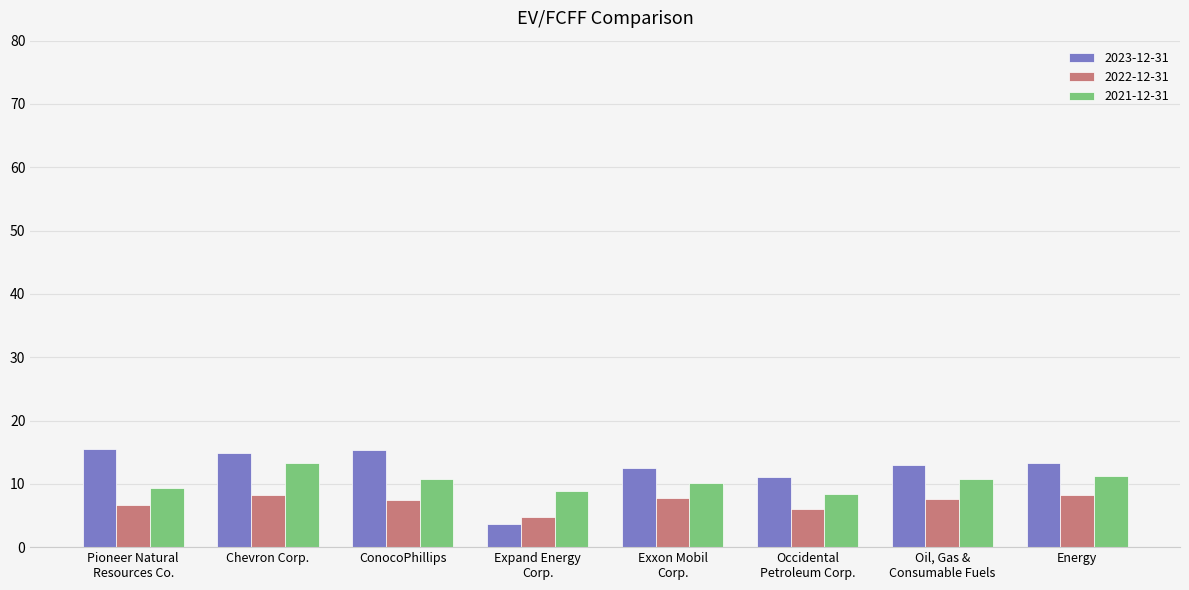

How many categories are shown in the chart?

8